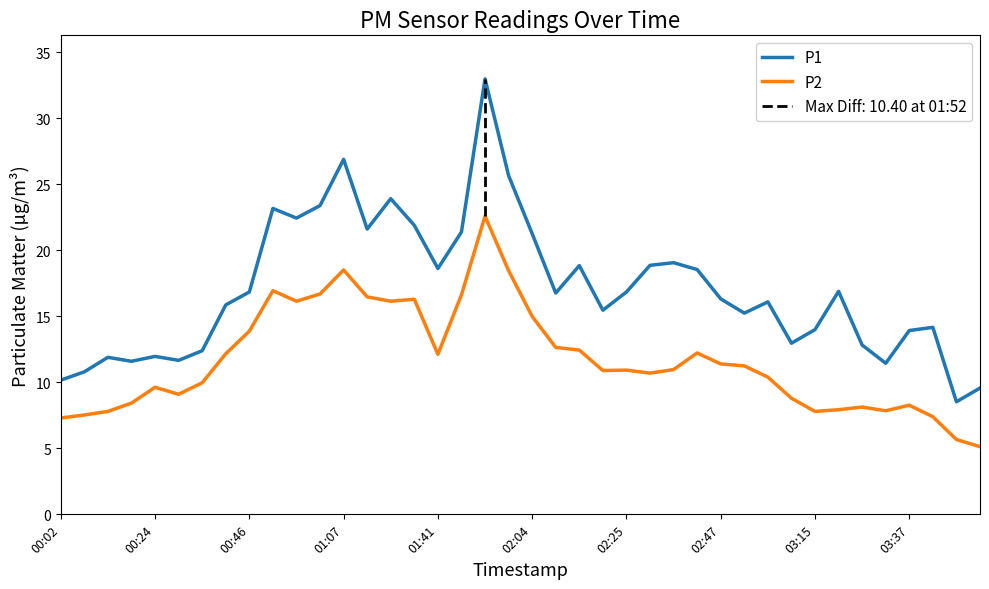

How many lines are shown in the chart?

2